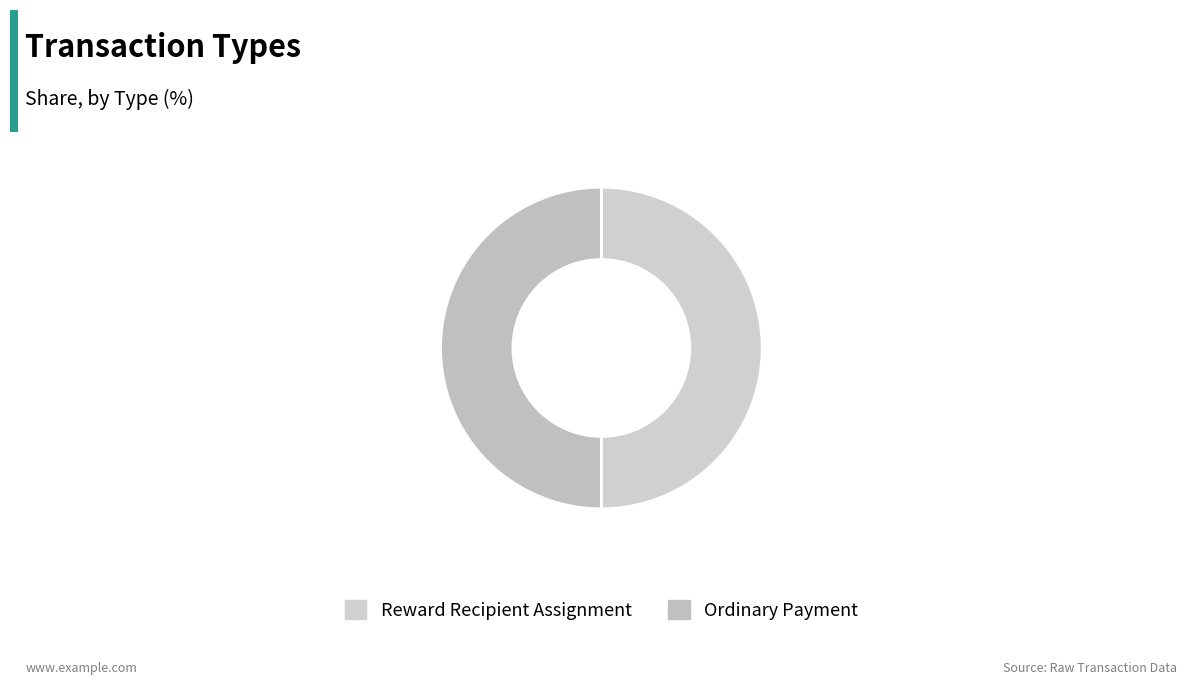

What percentage is the Ordinary Payment slice, to the nearest percent?

50%